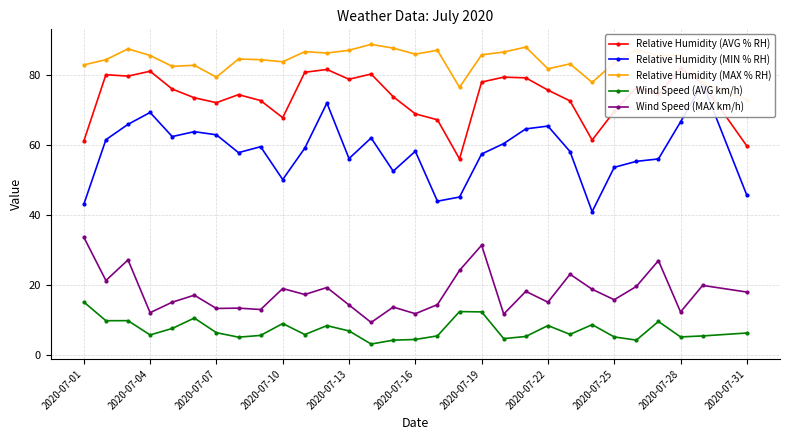

What is the lowest value of the Relative Humidity (AVG % RH) series?

56.0